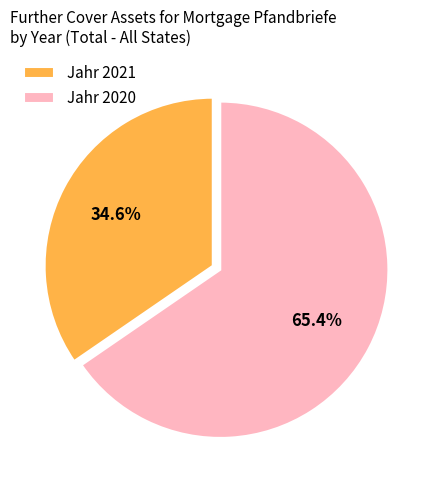

How many segments does this pie chart have?

2